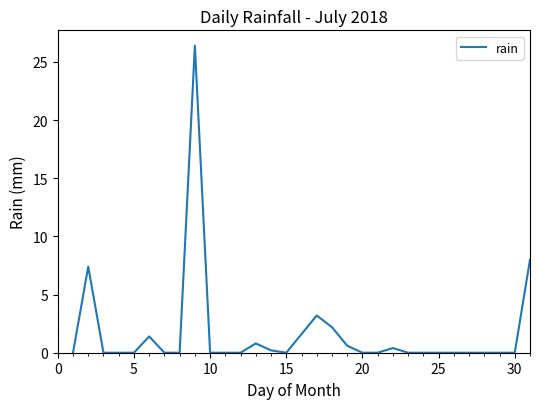

What is the maximum value shown in the chart?

26.4